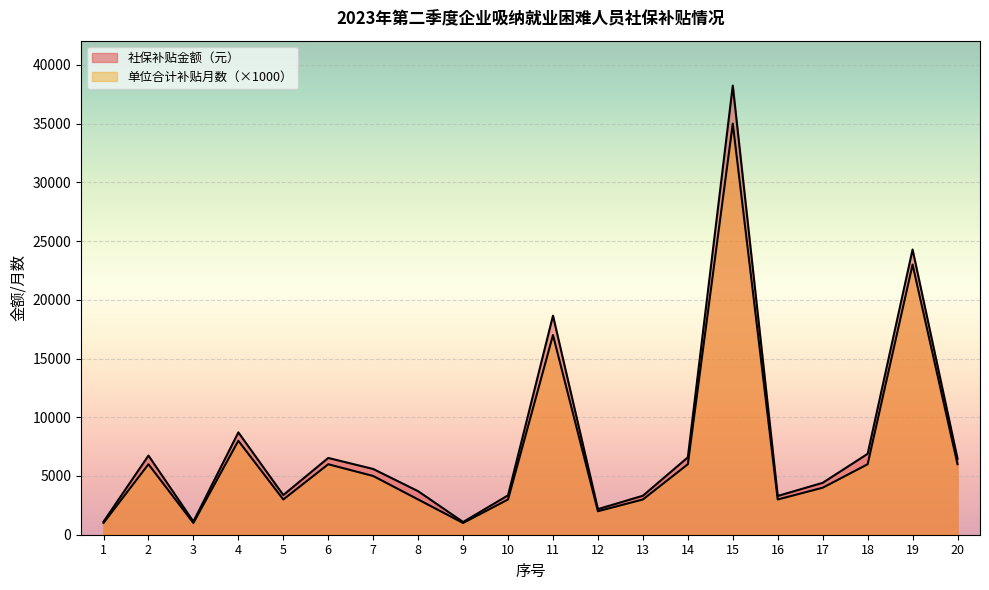

The value of 社保补贴金额（元） at 6 is 4113.7. True or false?

False